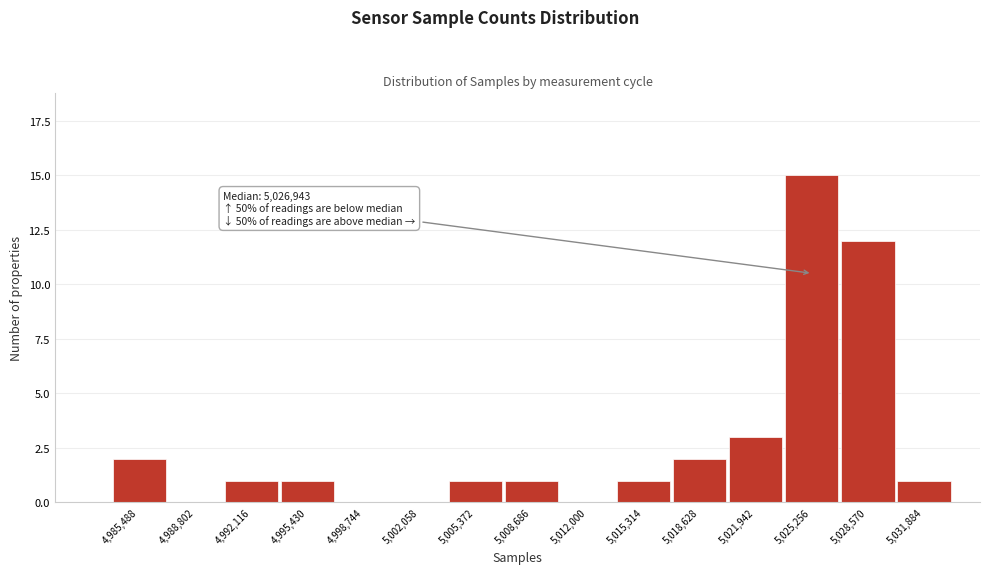

Reading left to right, extract all data points from this chart.

4,985,488=2	4,988,802=0	4,992,116=1	4,995,430=1	4,998,744=0	5,002,058=0	5,005,372=1	5,008,686=1	5,012,000=0	5,015,314=1	5,018,628=2	5,021,942=3	5,025,256=15	5,028,570=12	5,031,884=1